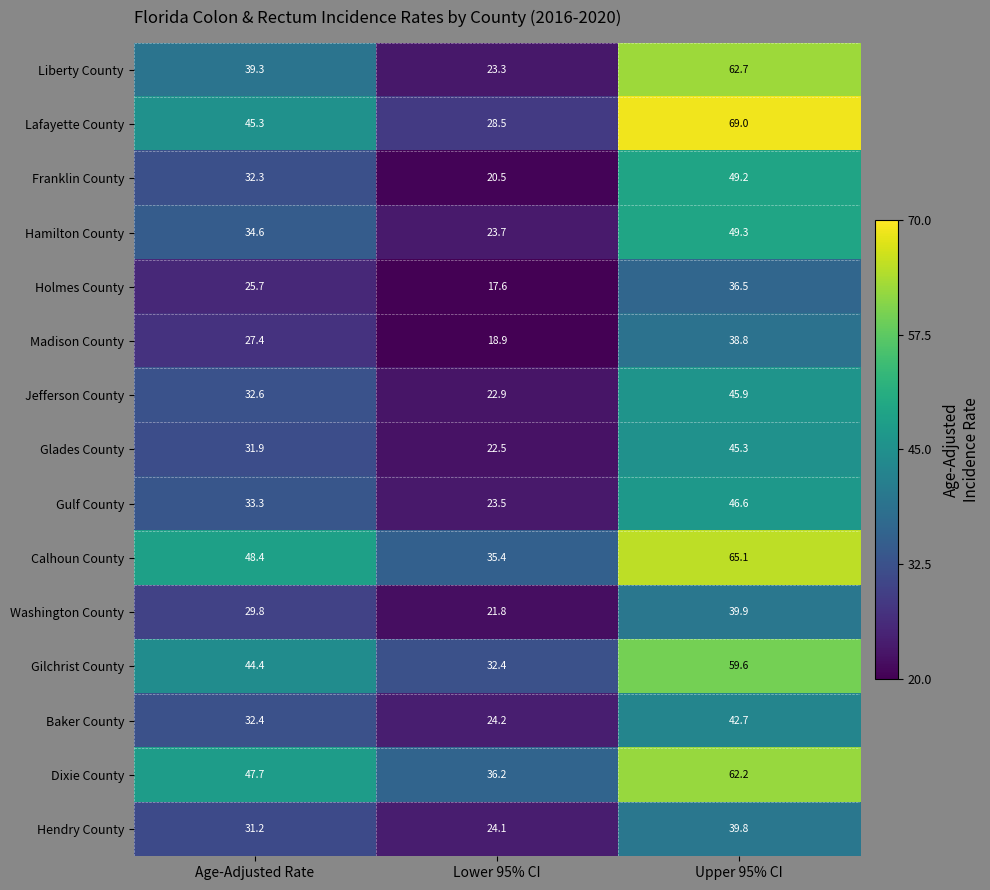

Which label corresponds to the largest value in the chart?

Upper 95% CI